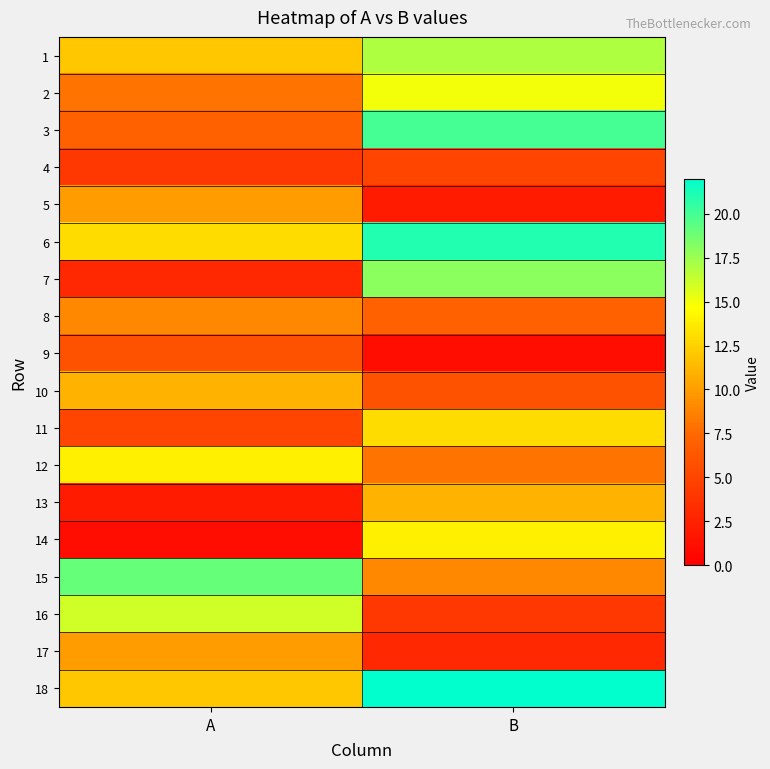

What is the total value across all series at A?

162